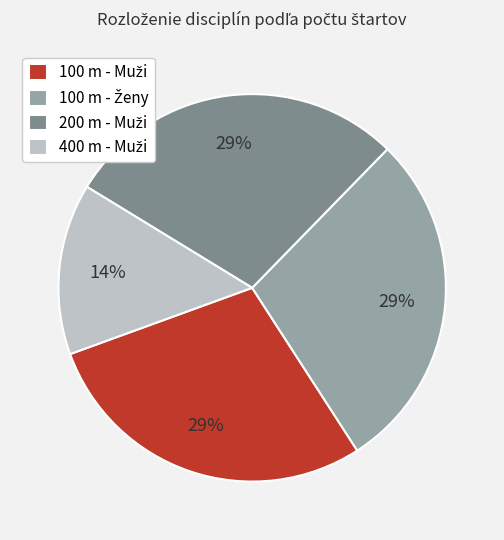

To the nearest percent, what is the average slice percentage?

25%